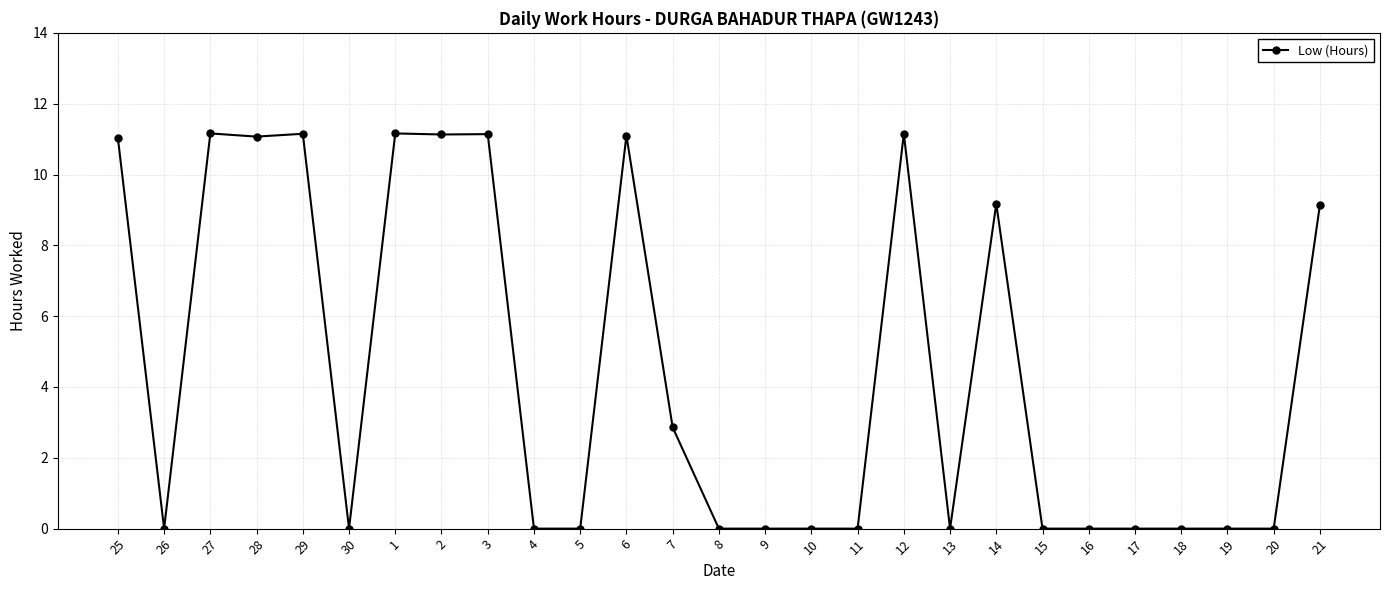

Where is the first local minimum?

26